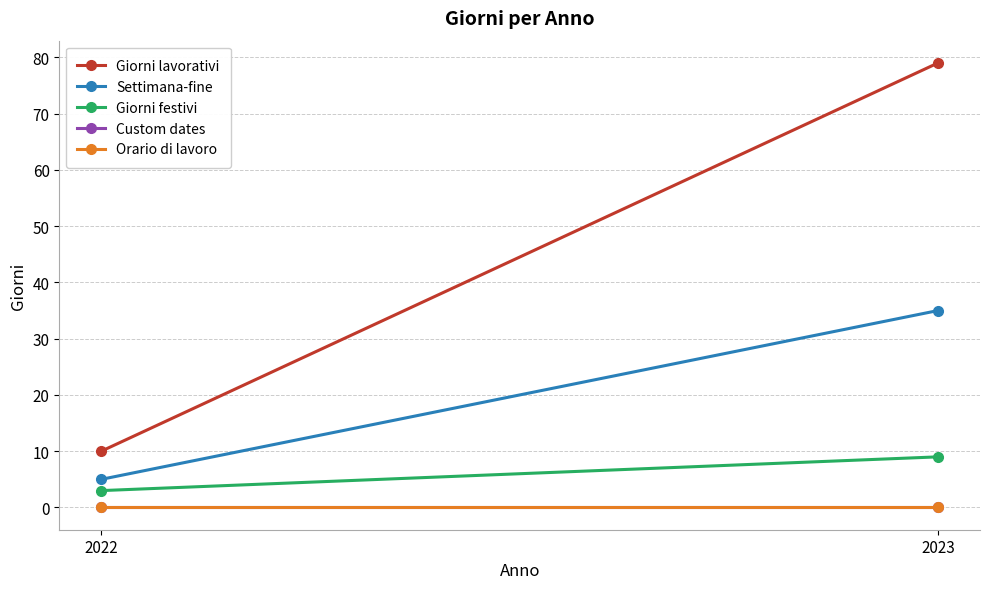

What is the sum of all Giorni festivi values?

12